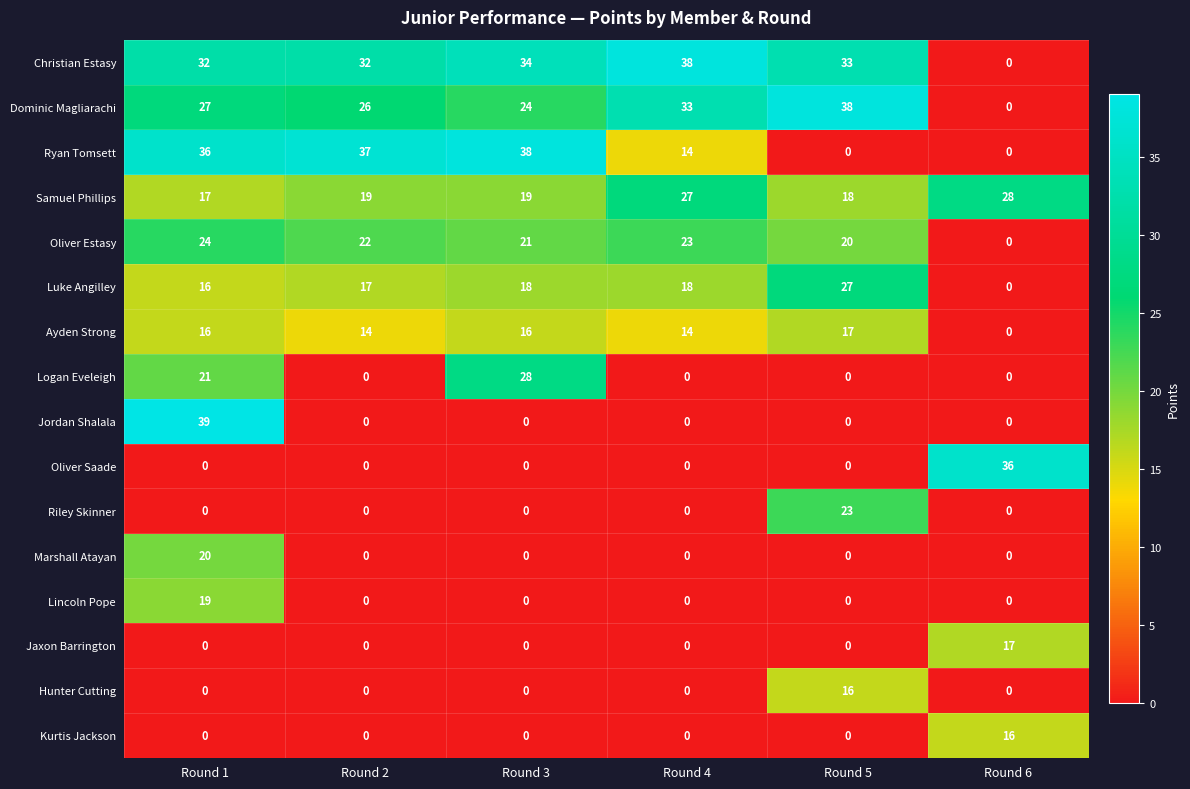

The Logan Eveleigh series shows 21 at Round 1. True or false?

True